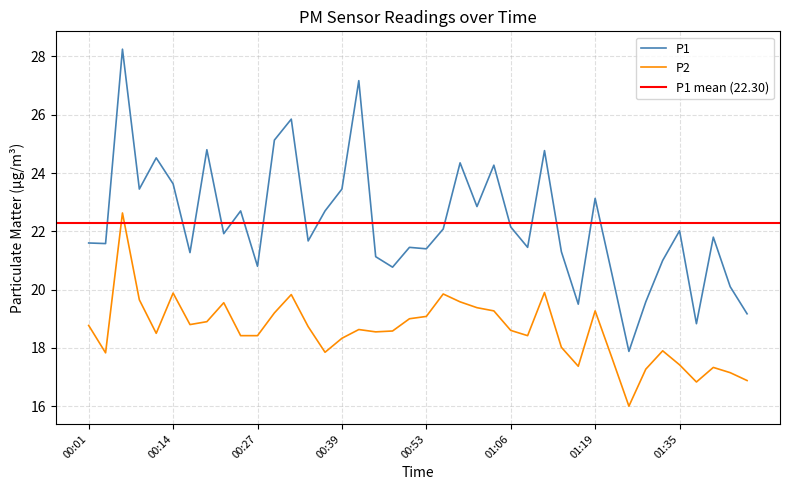

How many values in the P1 series exceed 21?

30